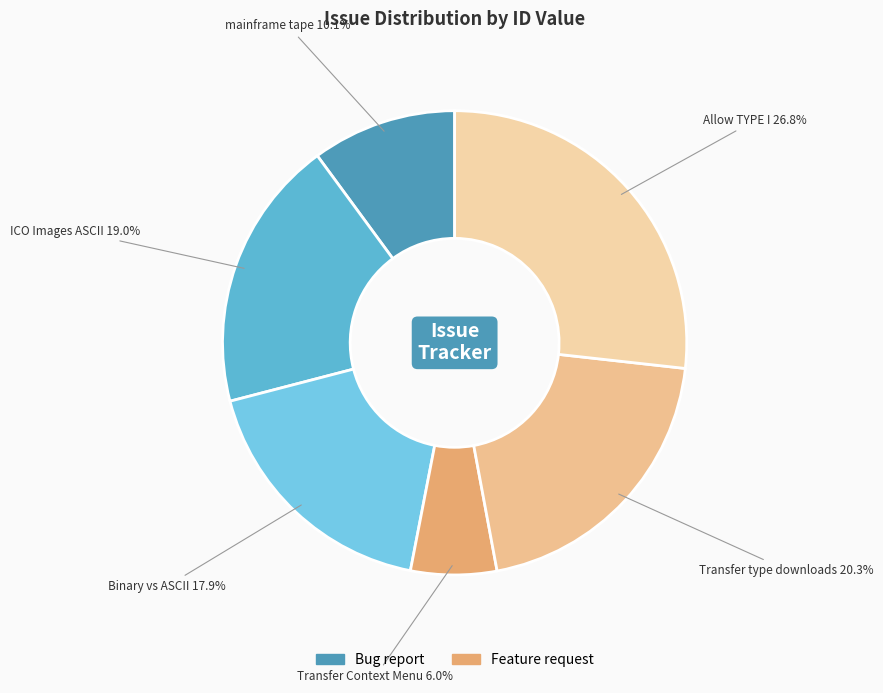

How many slices are in this pie chart?

6